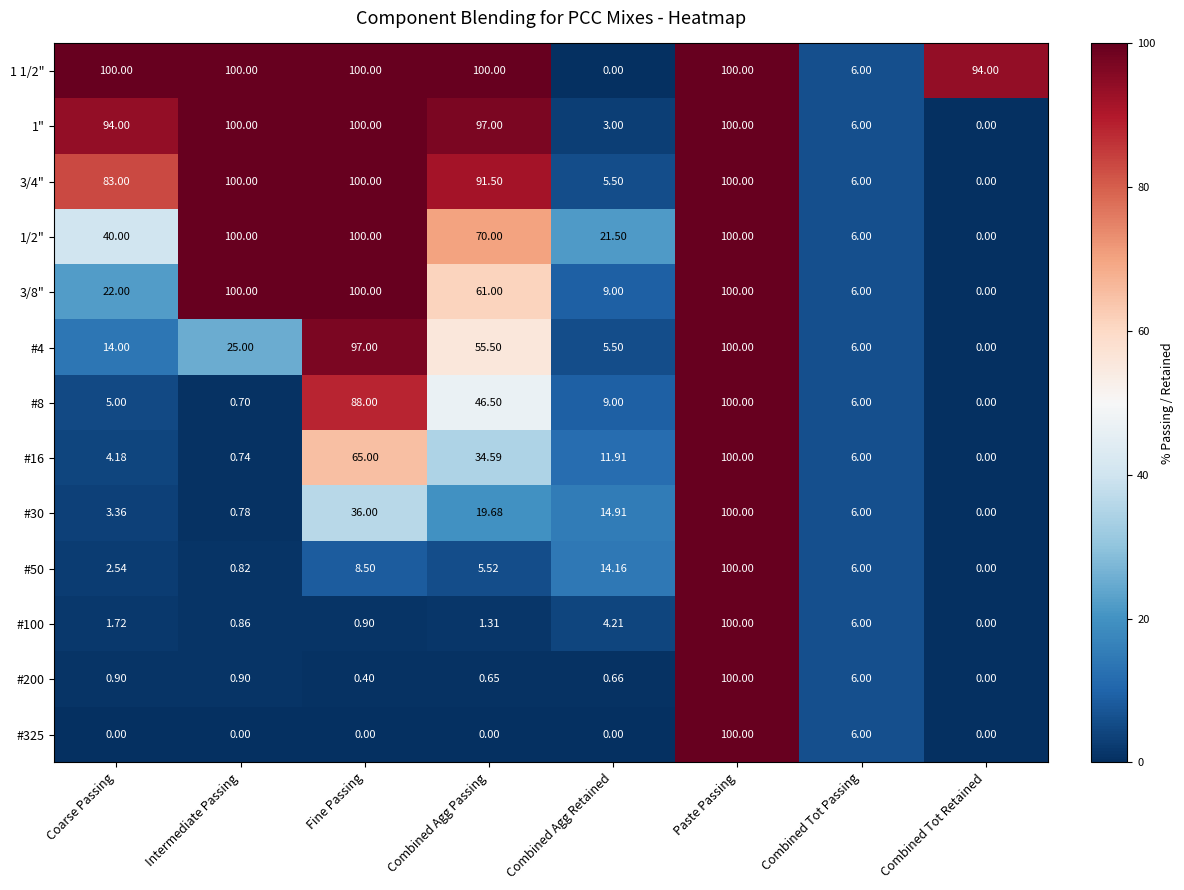

What is the spread (max minus min) of values at Combined Agg Passing?

100.0